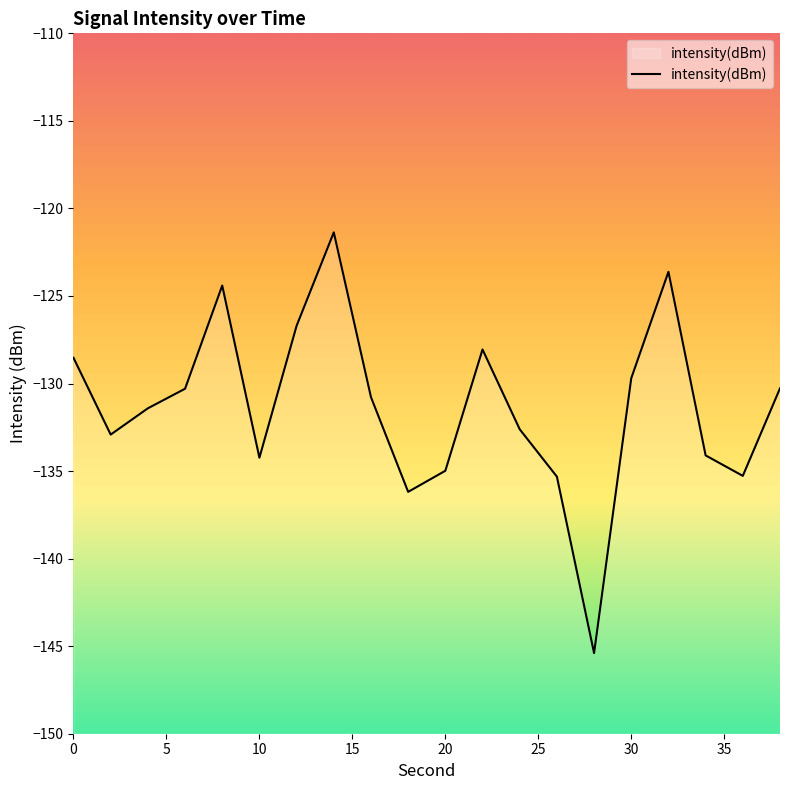

What is the approximate value at 0?

-128.5